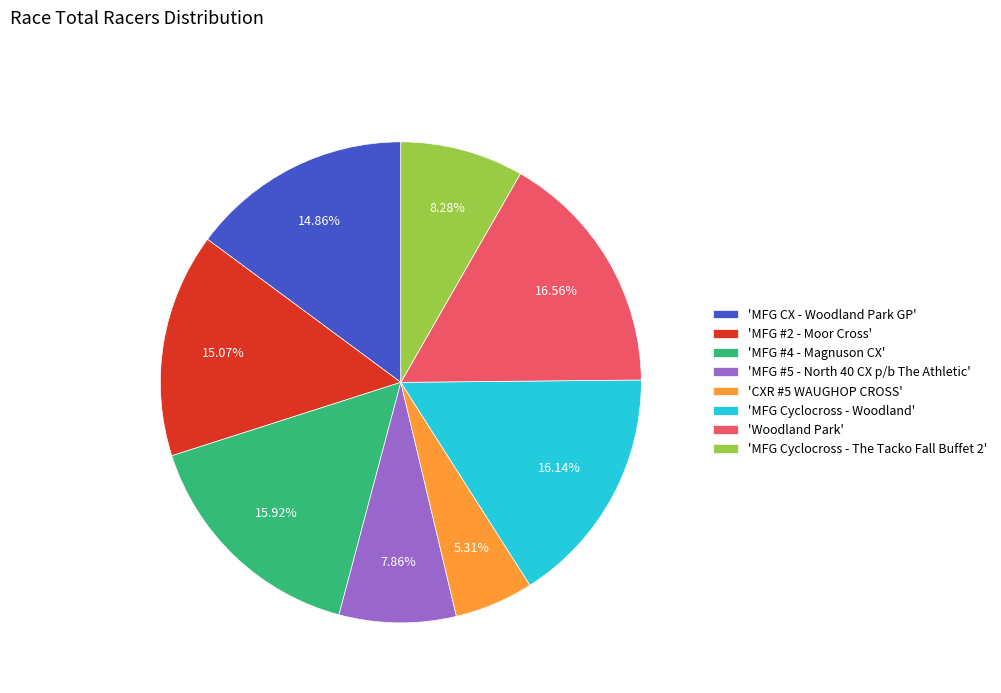

Is 'MFG #4 - Magnuson CX' the majority of the pie?

No